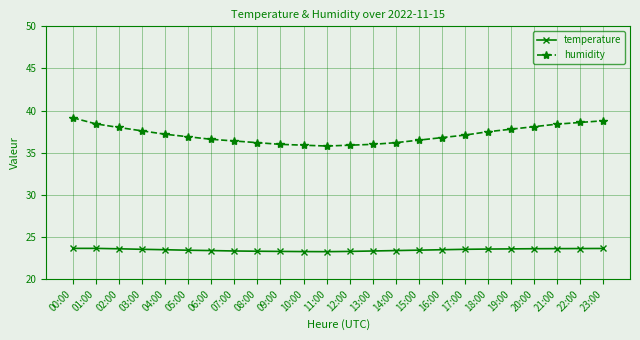

What is the difference between the humidity values at 02:00 and 10:00?

2.1